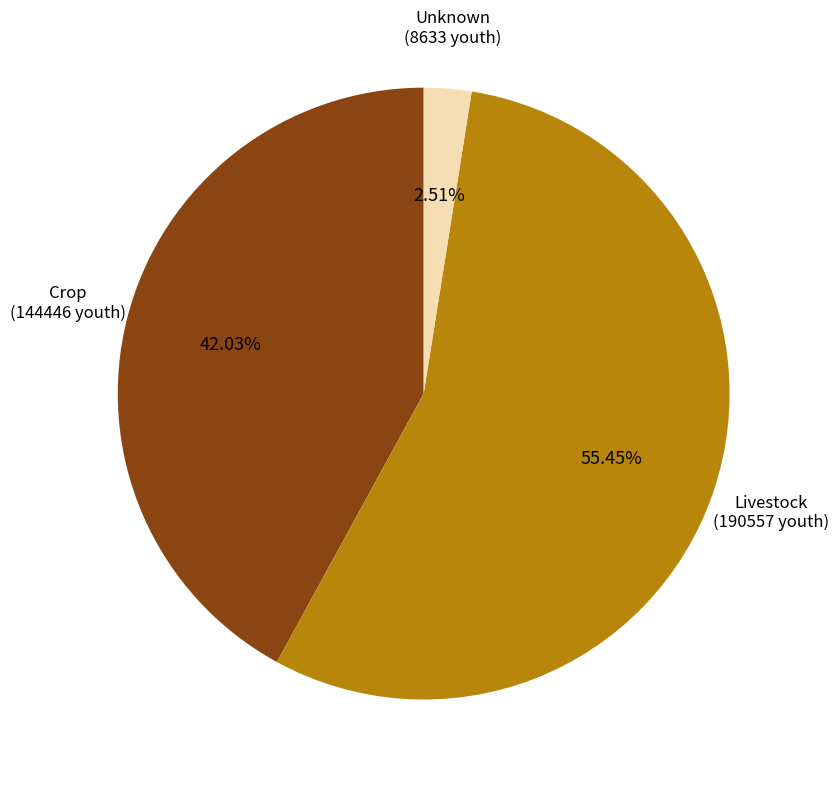

How many slices are in this pie chart?

3